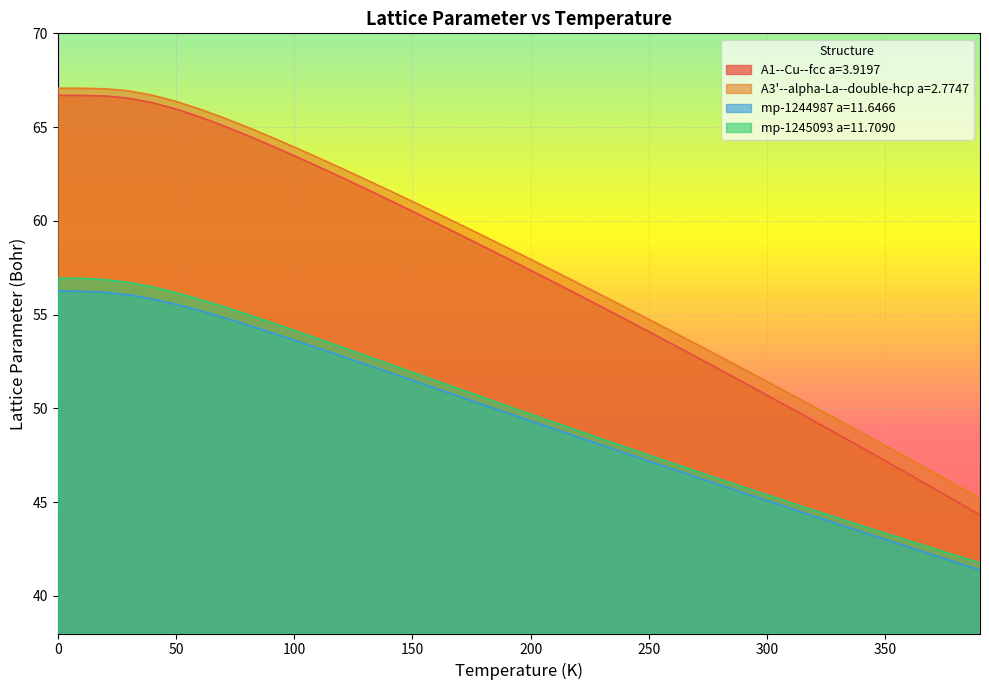

True or false: mp-1245093 a=11.7090 has a value of 45.4 at 300.

True